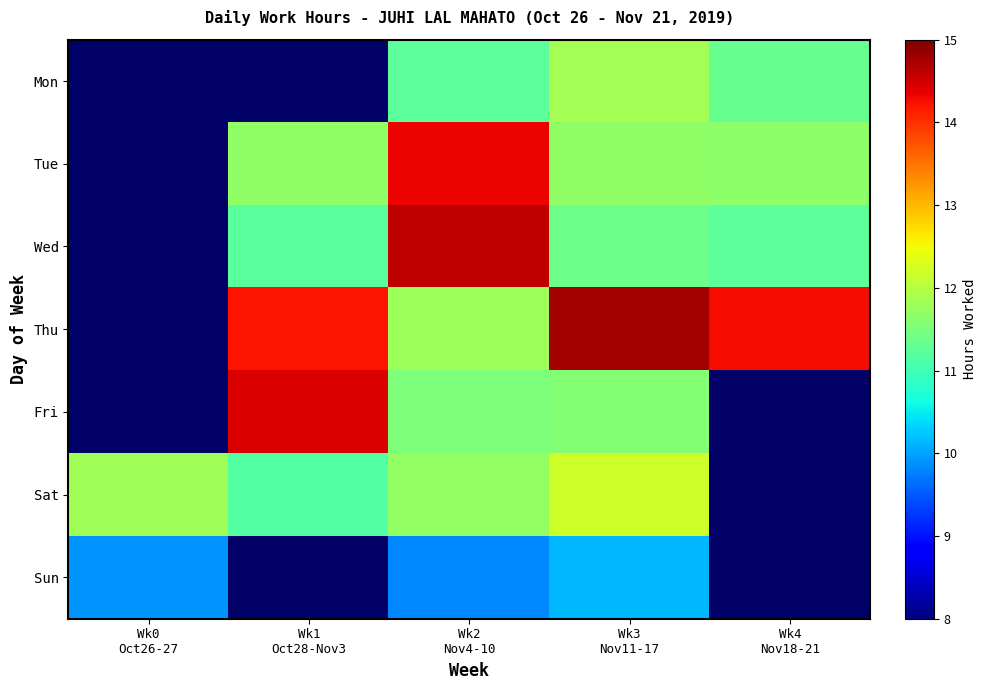

The Sat series shows 11.8 at Wk0 Oct26-27. True or false?

True